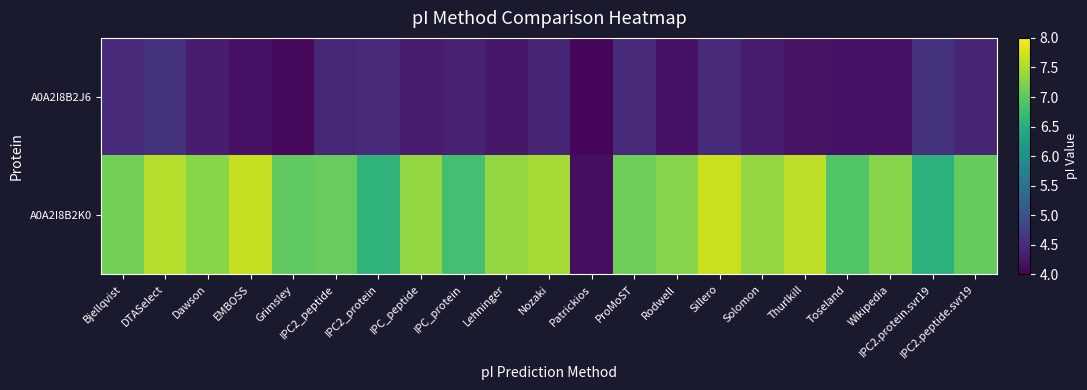

Reading left to right, list all the values displayed in this chart.

A0A2I8B2J6: Bjellqvist=4.5	DTASelect=4.6	Dawson=4.3	EMBOSS=4.2	Grimsley=4.1	IPC2_peptide=4.5	IPC2_protein=4.5	IPC_peptide=4.3	IPC_protein=4.4	Lehninger=4.3	Nozaki=4.4	Patrickios=4.1	ProMoST=4.5	Rodwell=4.2	Sillero=4.5	Solomon=4.3	Thurlkill=4.2	Toseland=4.2	Wikipedia=4.2	IPC2.protein.svr19=4.6	IPC2.peptide.svr19=4.4
A0A2I8B2K0: Bjellqvist=7.1	DTASelect=7.6	Dawson=7.3	EMBOSS=7.6	Grimsley=7.0	IPC2_peptide=7.1	IPC2_protein=6.6	IPC_peptide=7.4	IPC_protein=6.8	Lehninger=7.4	Nozaki=7.5	Patrickios=4.2	ProMoST=7.1	Rodwell=7.3	Sillero=7.7	Solomon=7.4	Thurlkill=7.6	Toseland=6.9	Wikipedia=7.3	IPC2.protein.svr19=6.6	IPC2.peptide.svr19=7.1